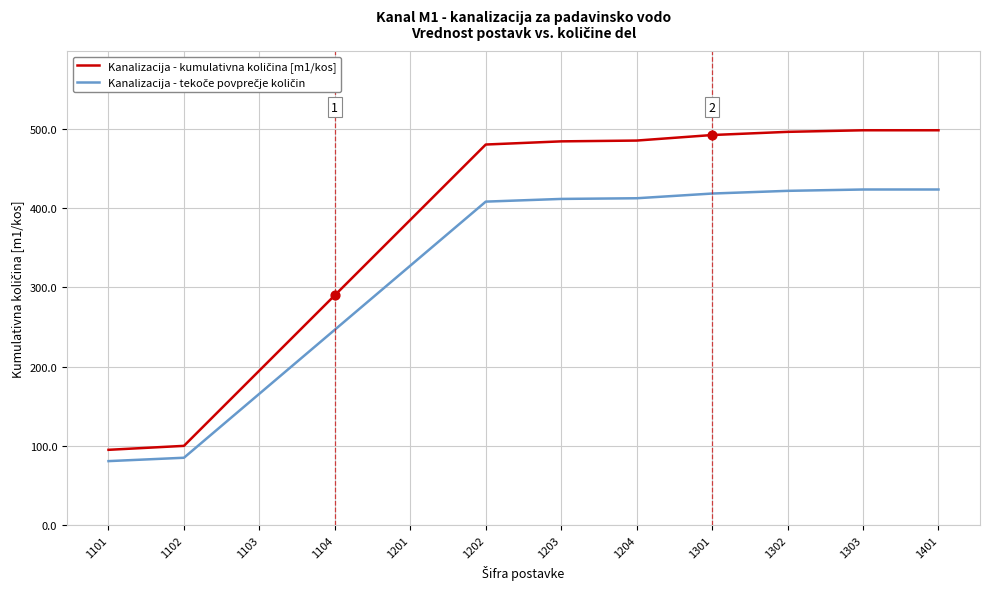

What is the total value across all series at 1102?

185.1